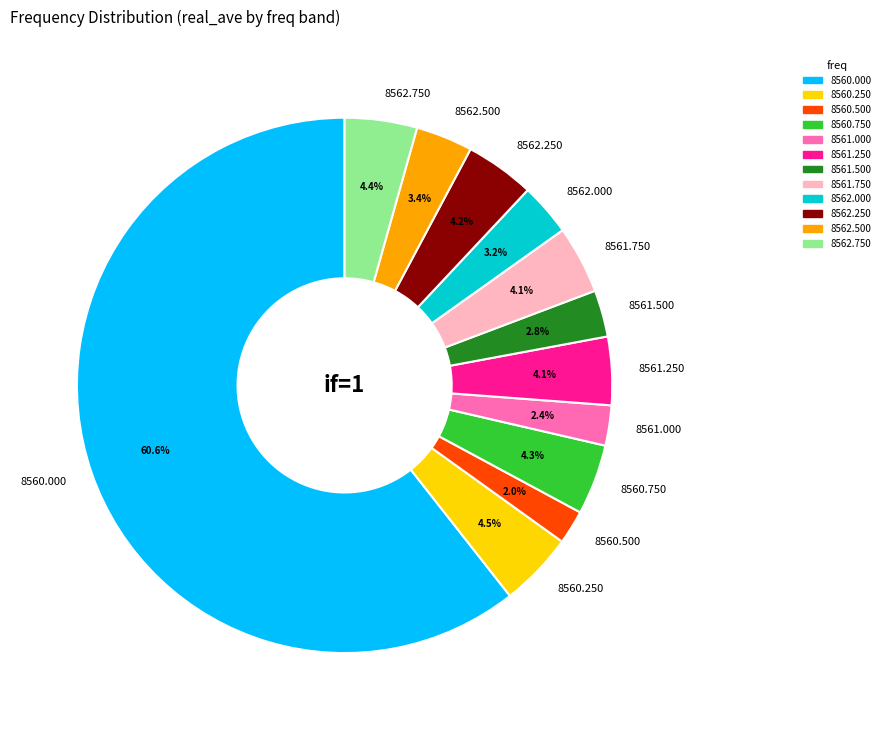

What portion of the pie excludes 8560.250?

95.5%